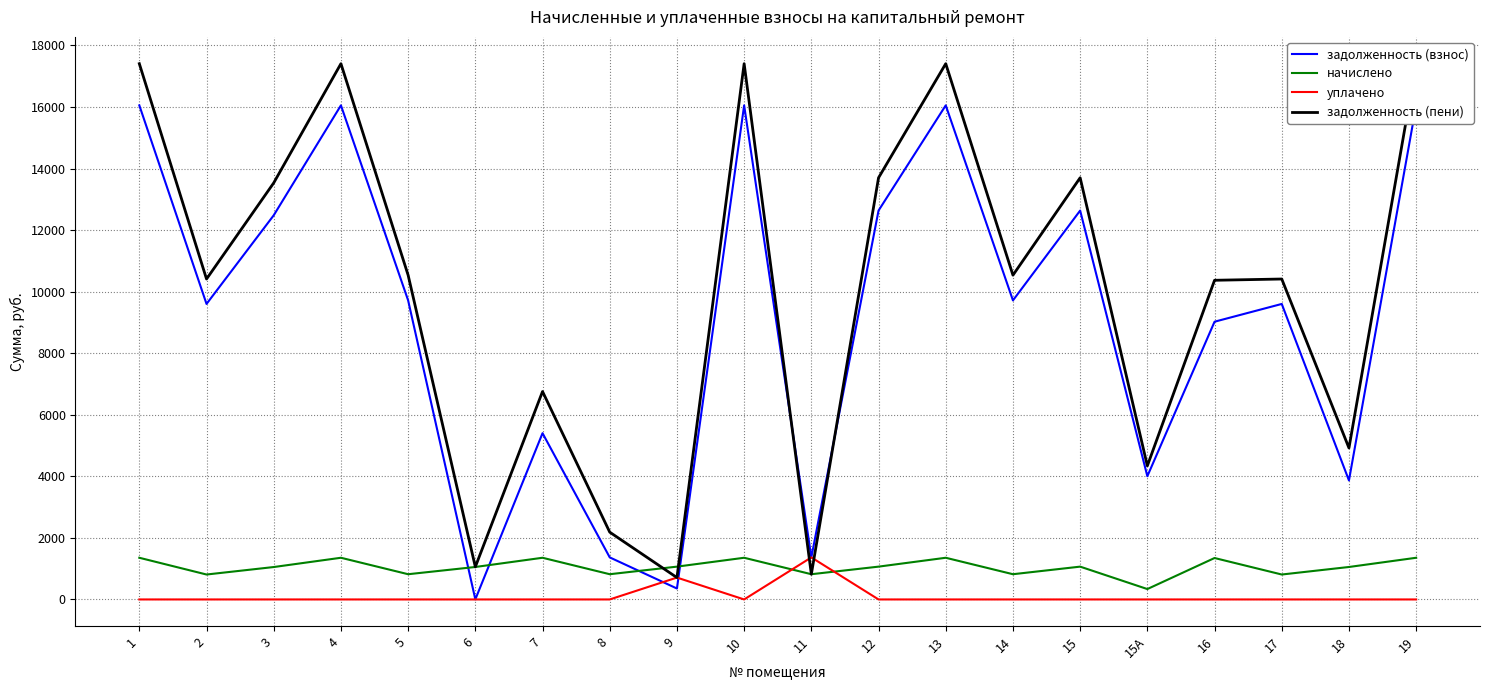

Which series has the largest range (max minus min)?

задолженность (пени)